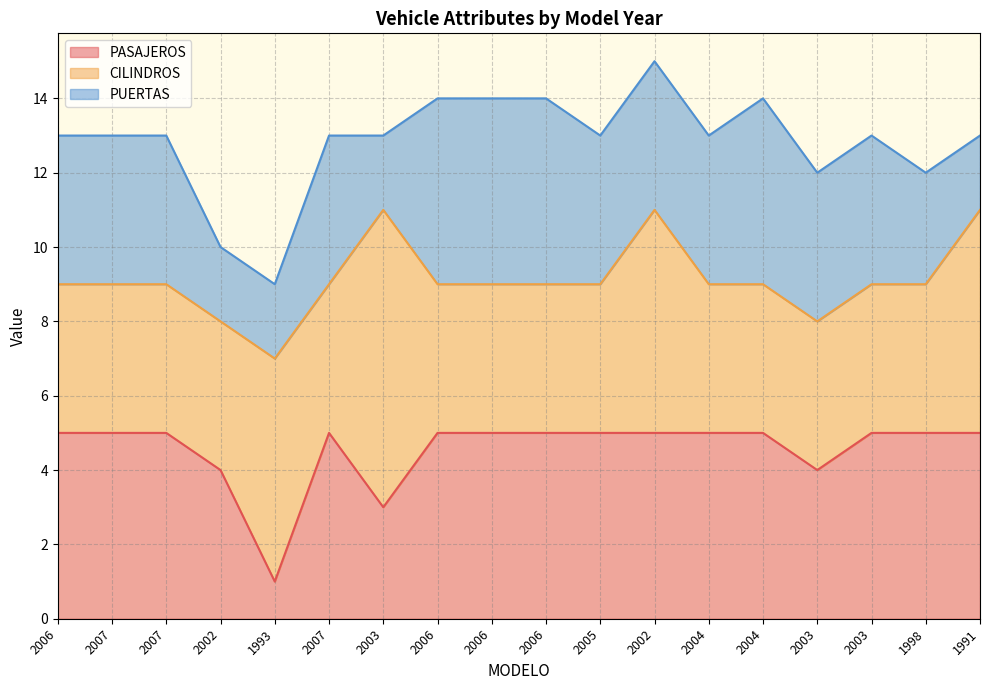

The value of PUERTAS at 2005 is 4. True or false?

True